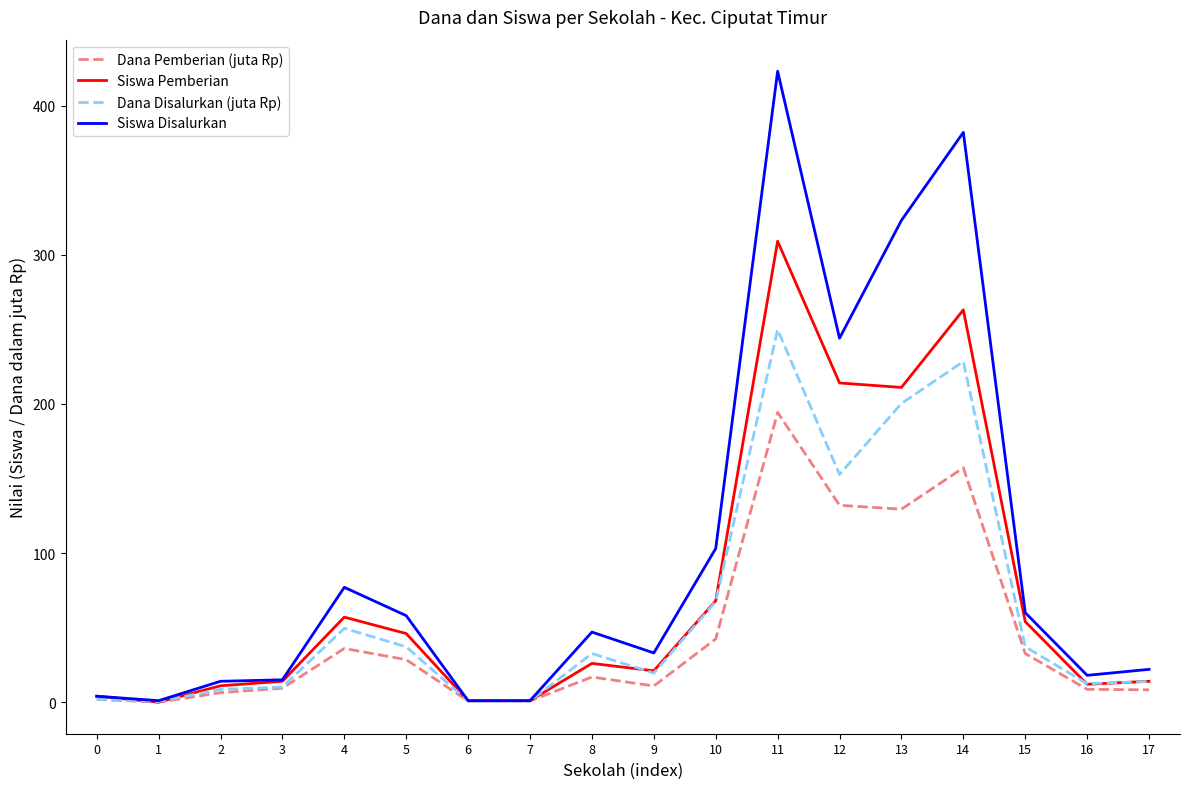

How many categories are shown in the chart?

18